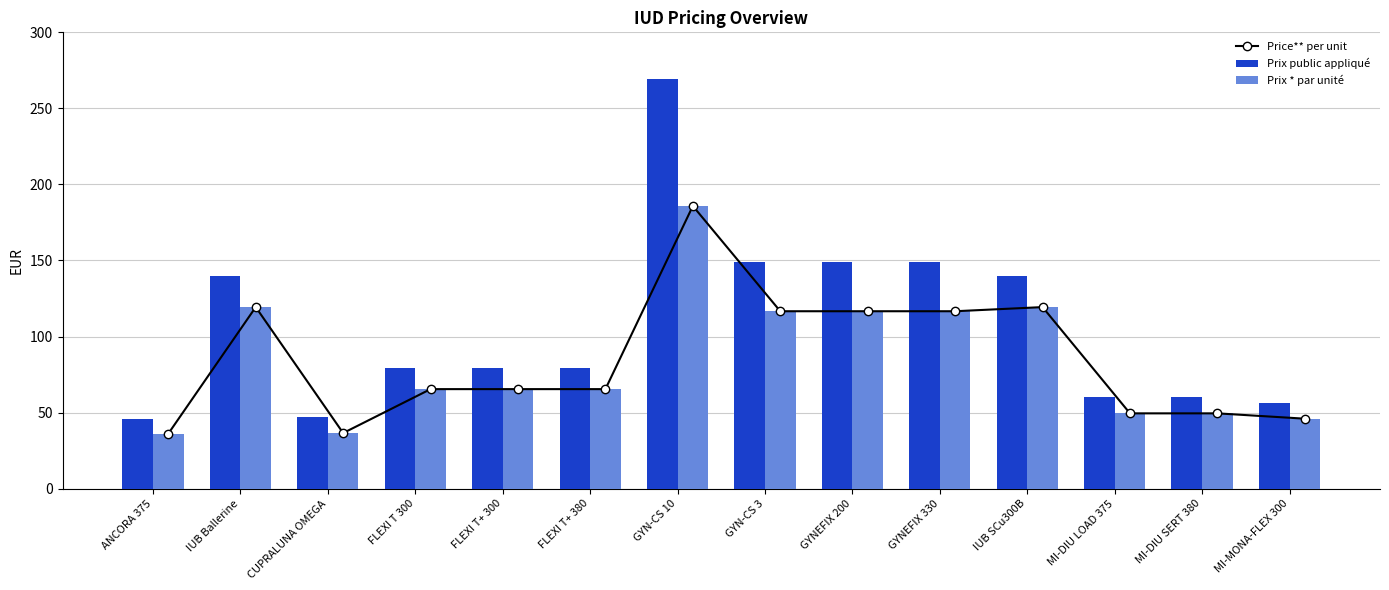

What is the value of the Price** per unit bar at the 9th from the left?

116.6